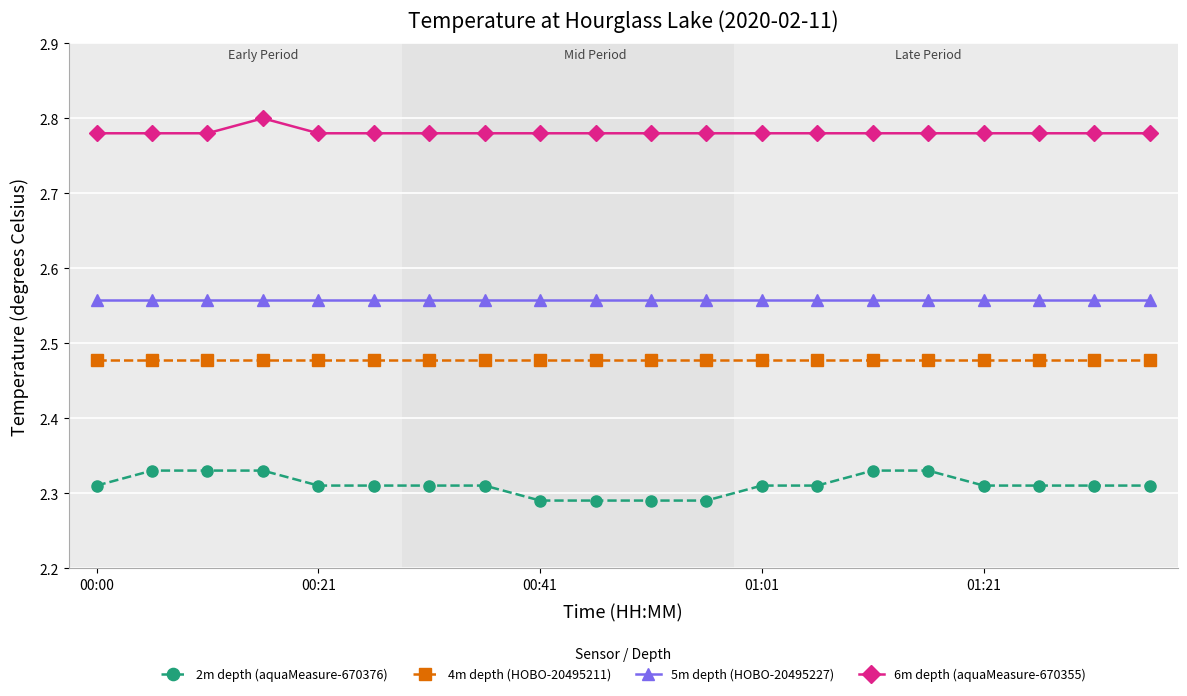

Count the number of data series in this chart.

4